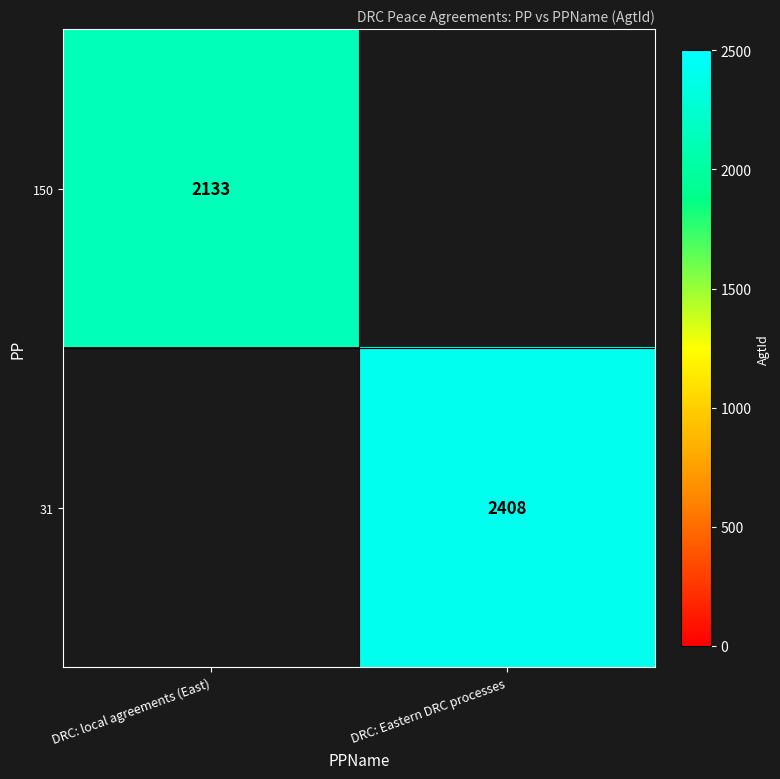

Is the value of 31 at DRC: Eastern DRC processes greater than the value of 150 at DRC: local agreements (East)?

Yes